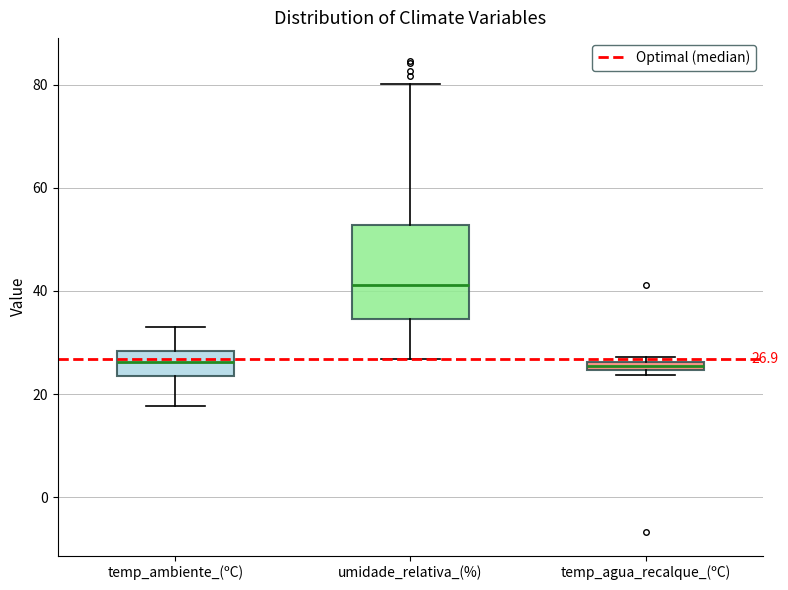

Comparing the boxes themselves (not the whiskers), which one is the tallest?

umidade_relativa_(%)